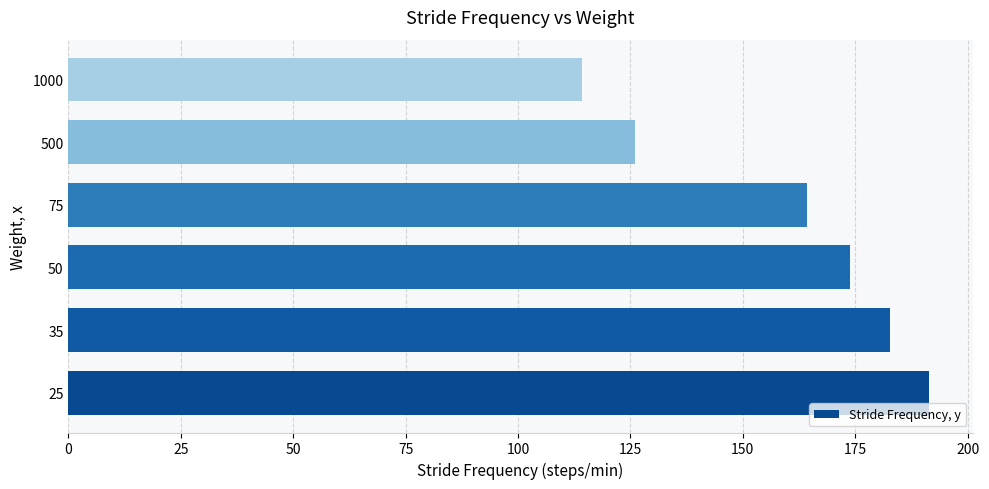

What is the ratio of the value at 500 to the value at 50?

0.7